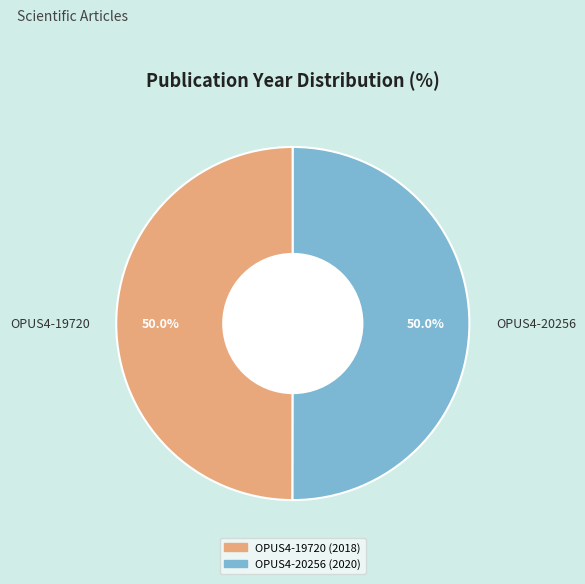

Is it true that OPUS4-20256 is 55% of the pie?

False